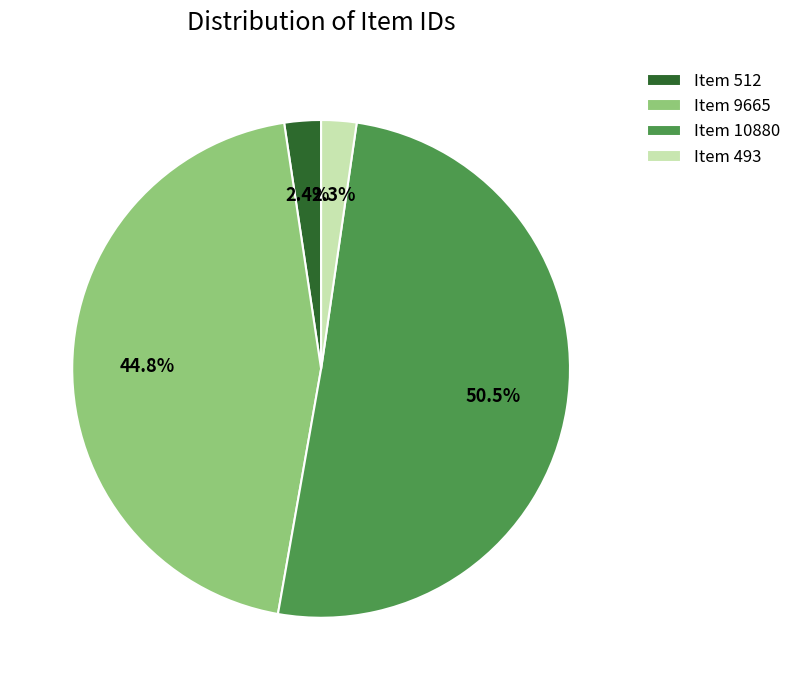

Is there a majority slice in this chart?

Yes